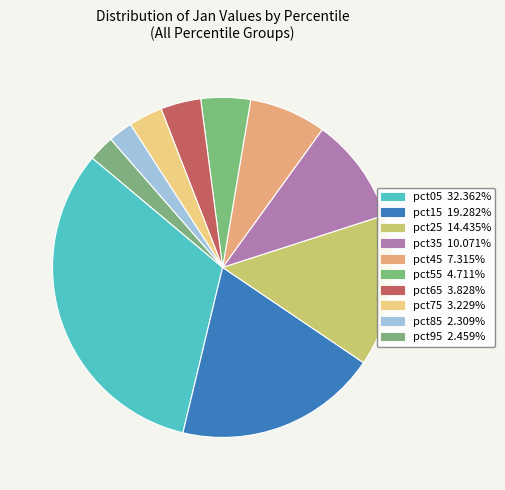

Which category has the smallest portion of the pie?

pct85